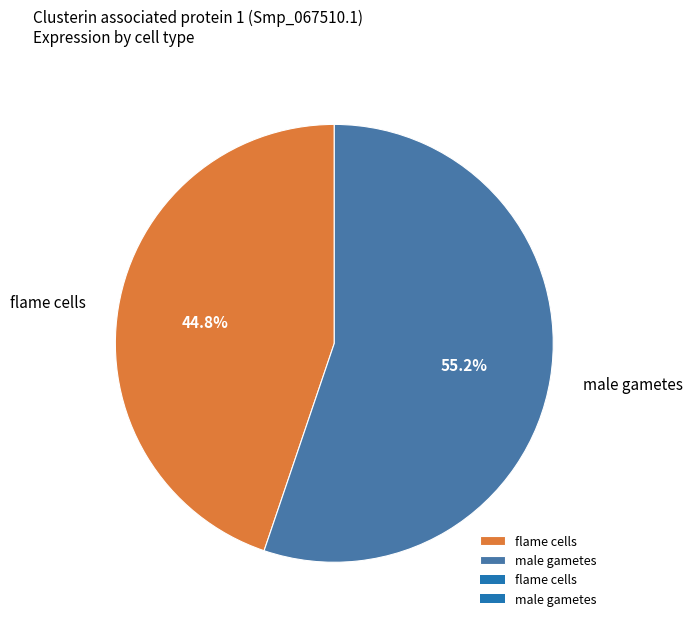

To the nearest percent, what percentage of the pie is flame cells?

45%